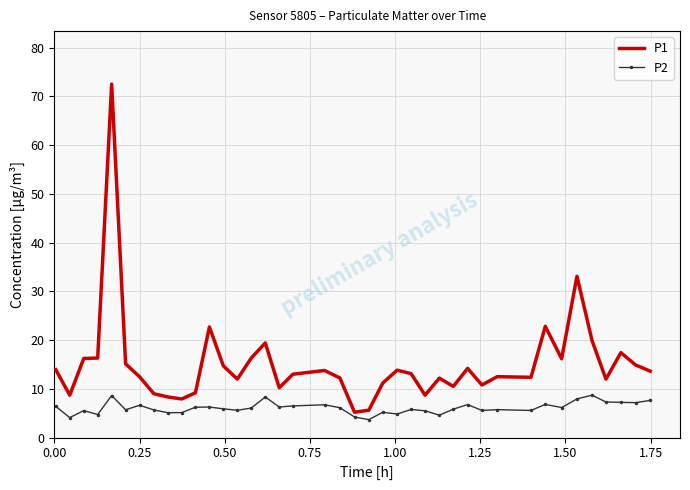

Which series has the largest total across all categories?

P1